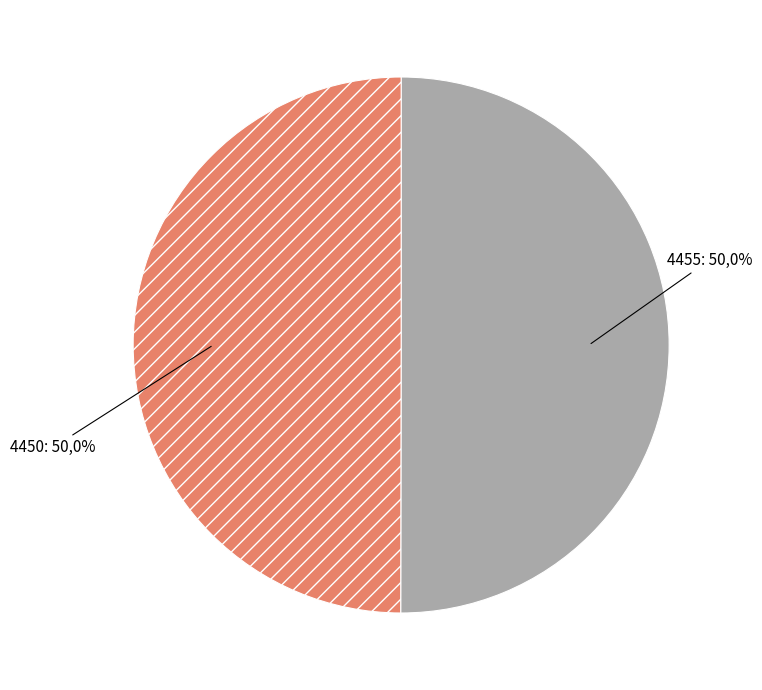

Between 4455 and 4450, which is larger?

4455